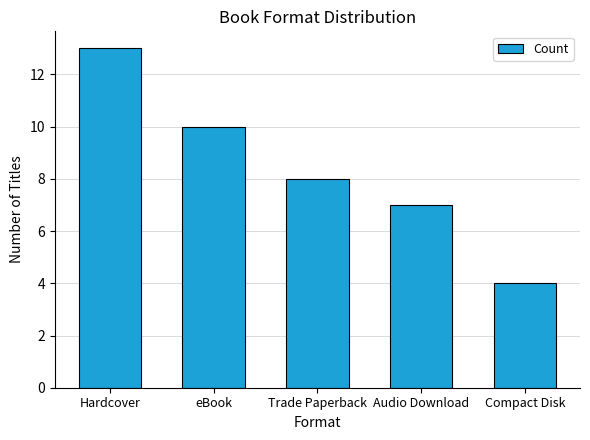

How many values are between 7 and 10?

3